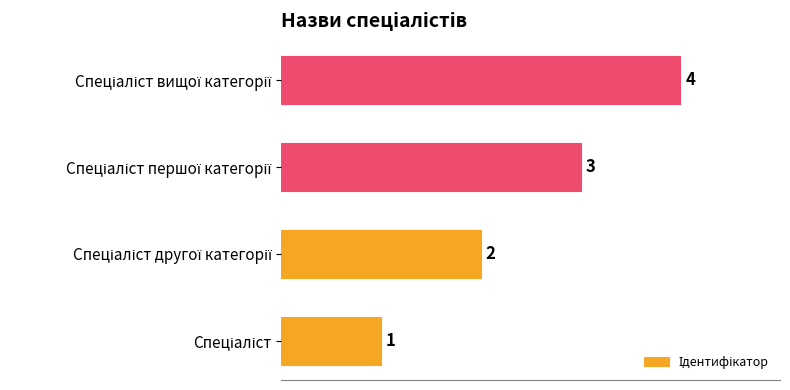

What is the maximum value shown in the chart?

4